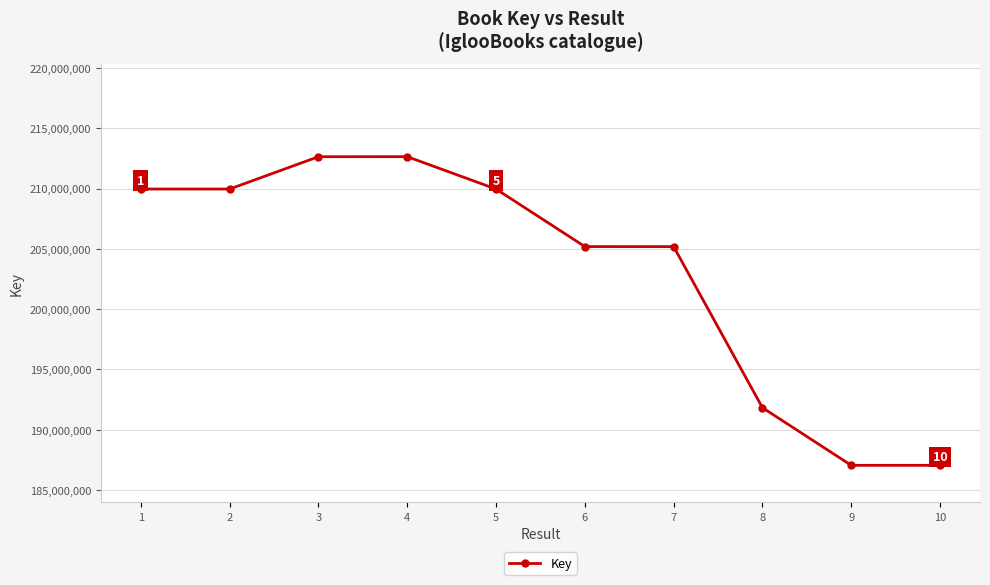

What is the value of the 3rd point from the left?

212643674